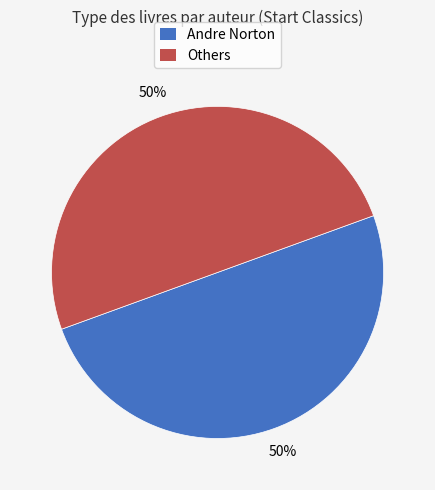

To the nearest percent, what portion does Andre Norton represent?

50%